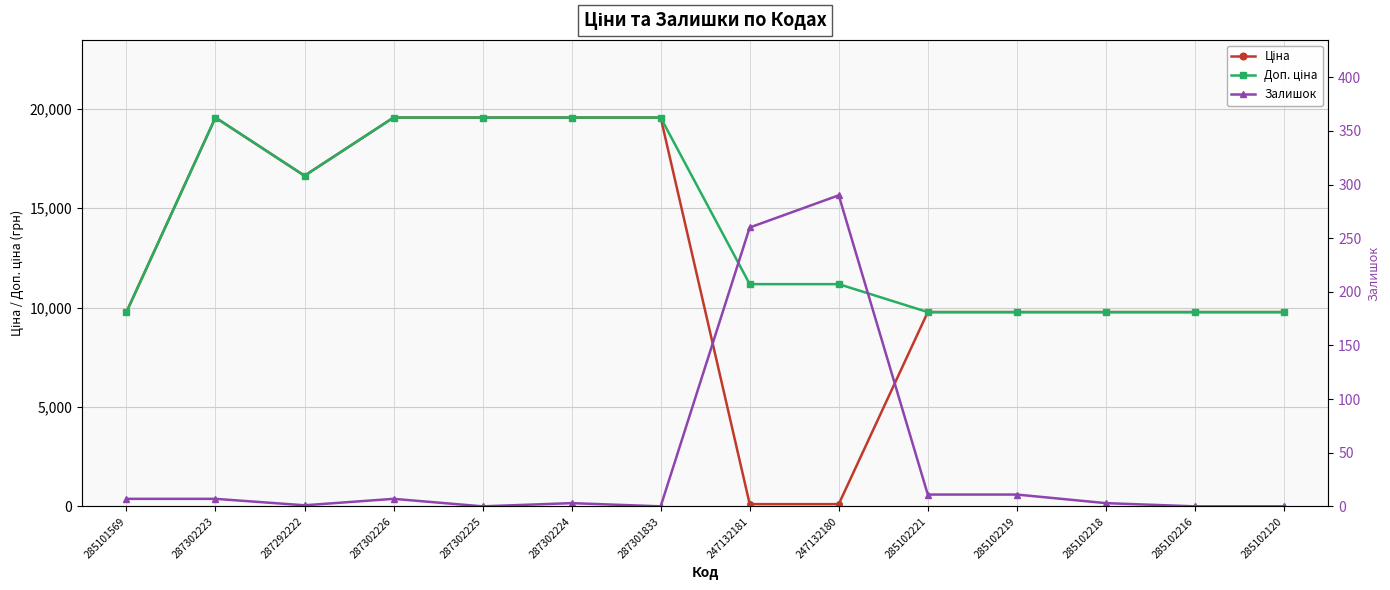

What is the label of the 2nd point from the left?

287302223